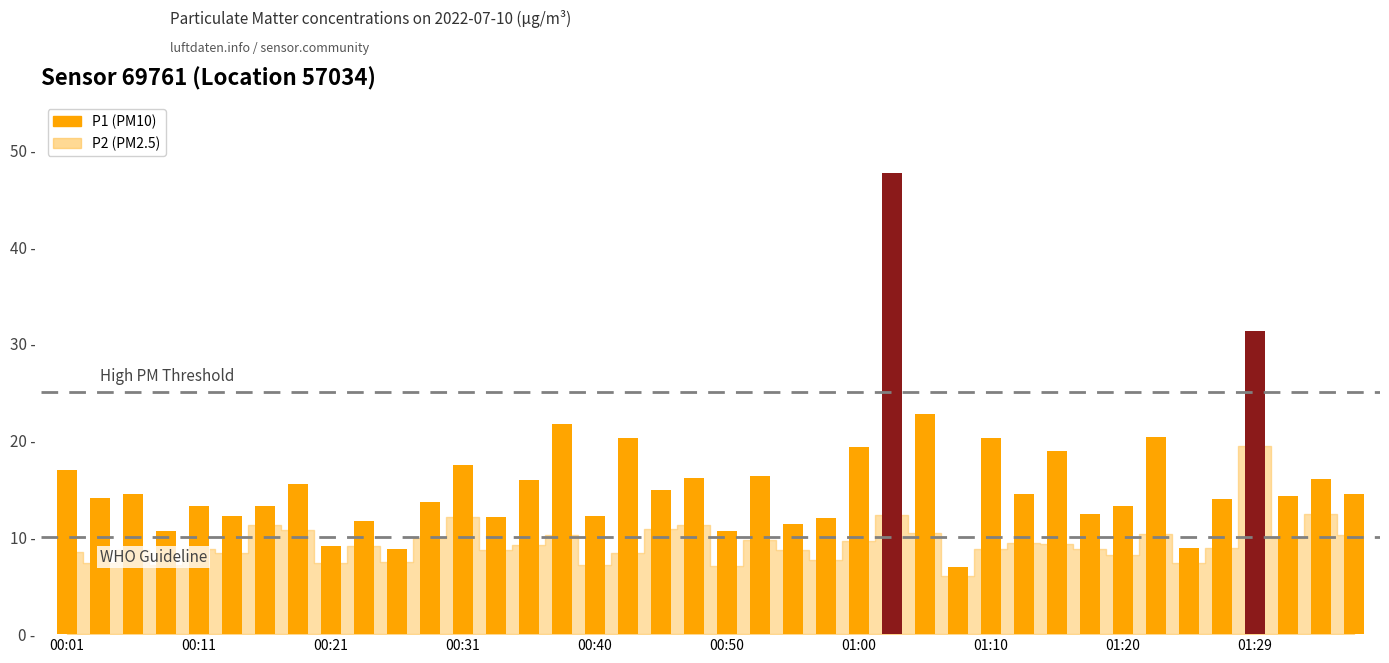

Where is the data nearest to the value 27?

26